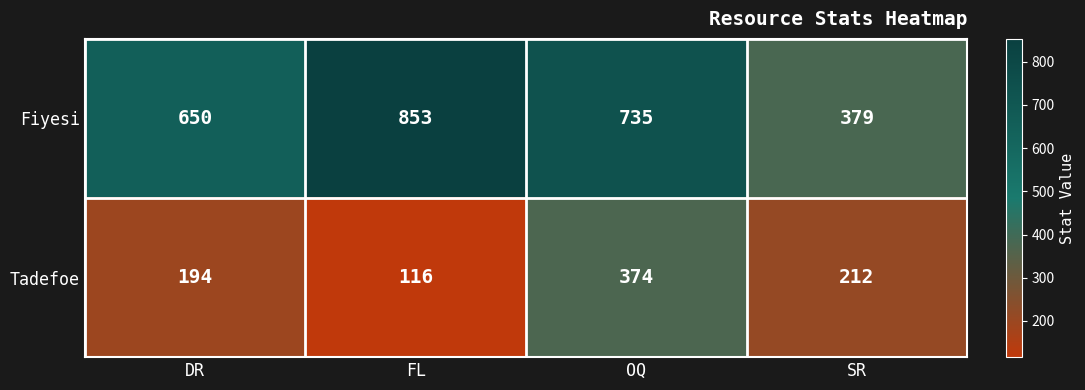

The Fiyesi series shows 650 at DR. True or false?

True